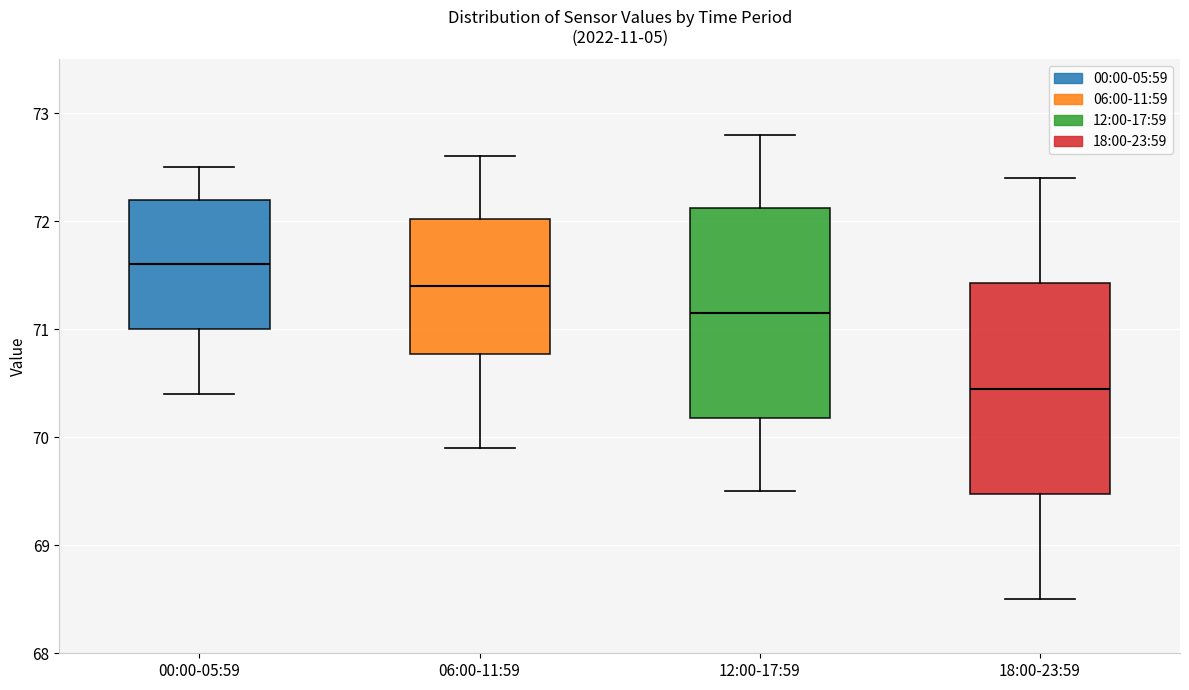

Where is the lower edge of the box for 18:00-23:59 on the y-axis? The values are not printed on the chart, so give them approximately, as read against the axis.

69.5